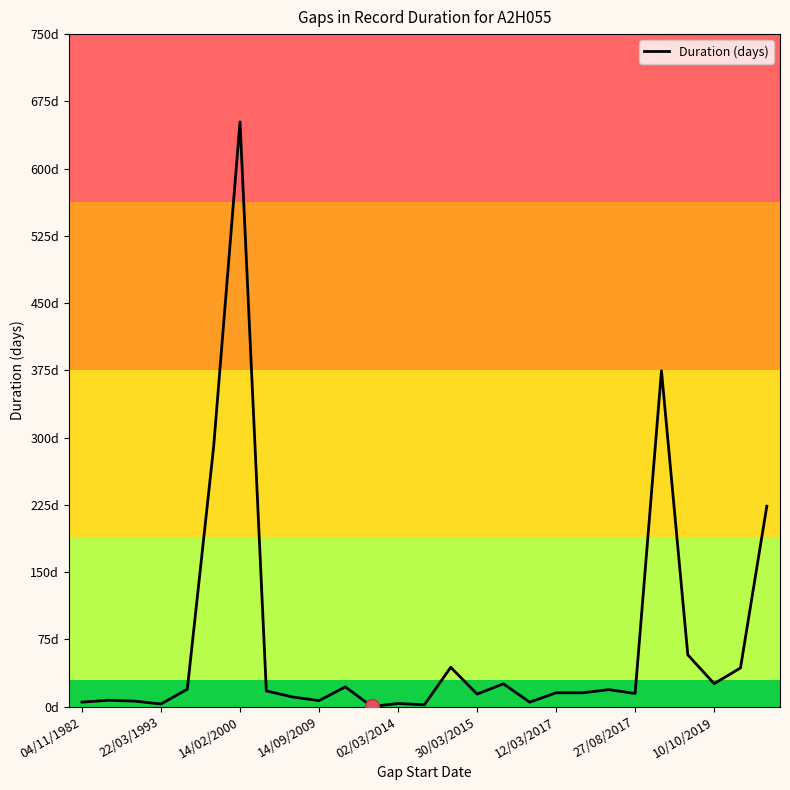

How many points are higher than both their immediate neighbors (excluding endpoints)?

9